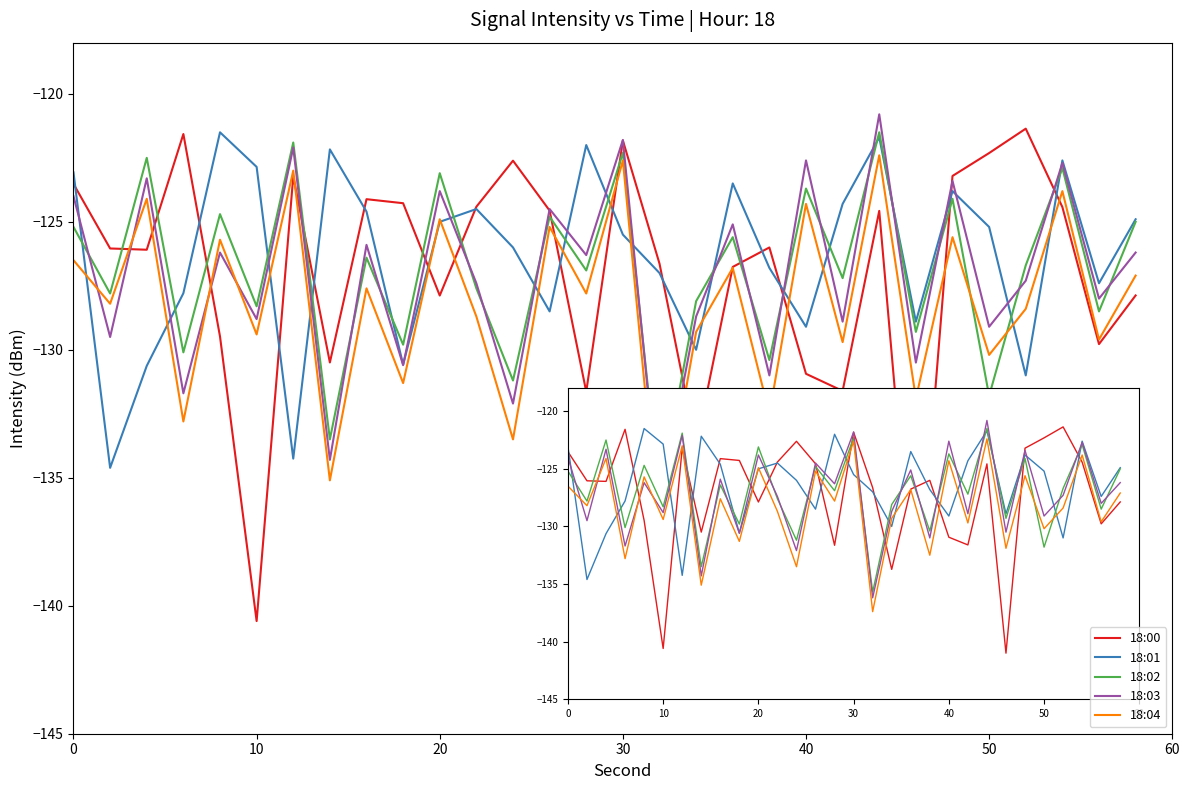

How many categories are shown in the chart?

30